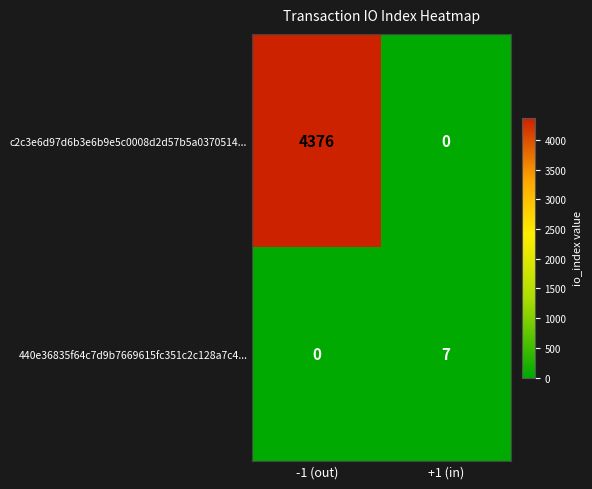

At which category is the sum across all series the highest?

-1 (out)